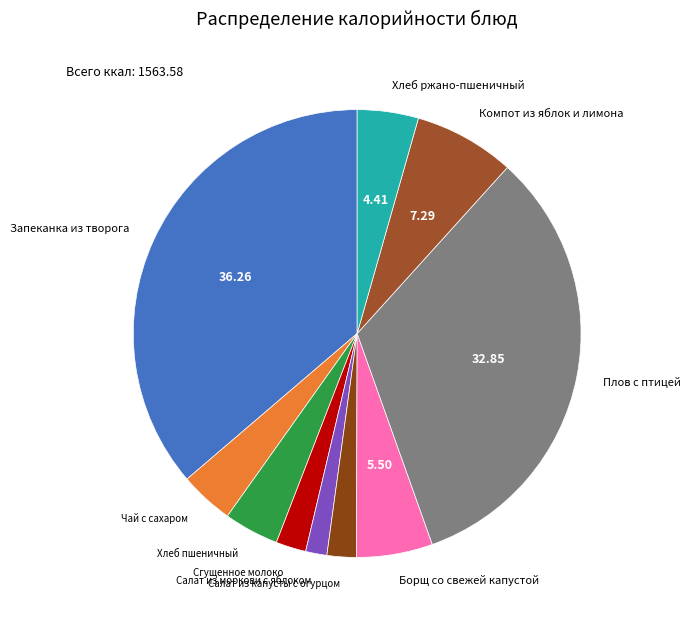

Is the sum of Плов с птицей and Салат из капусты с огурцом greater than half?

No